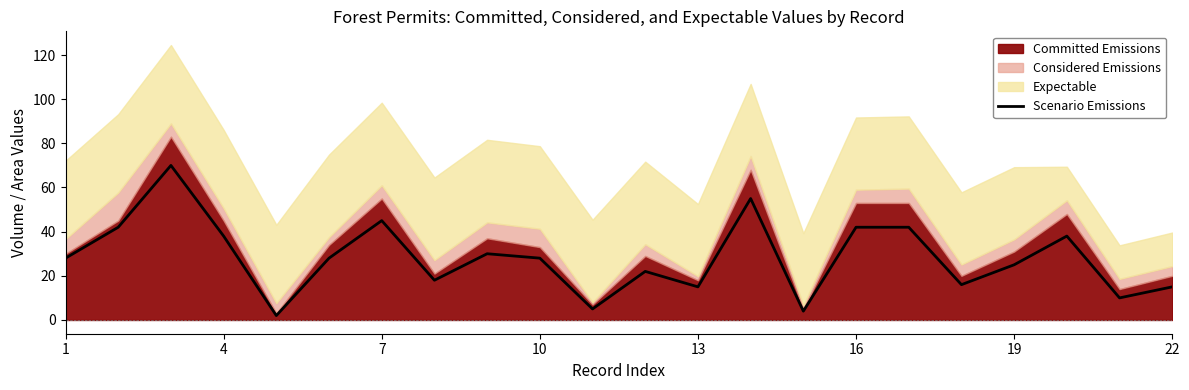

The Scenario Emissions series shows 59 at 16. True or false?

False